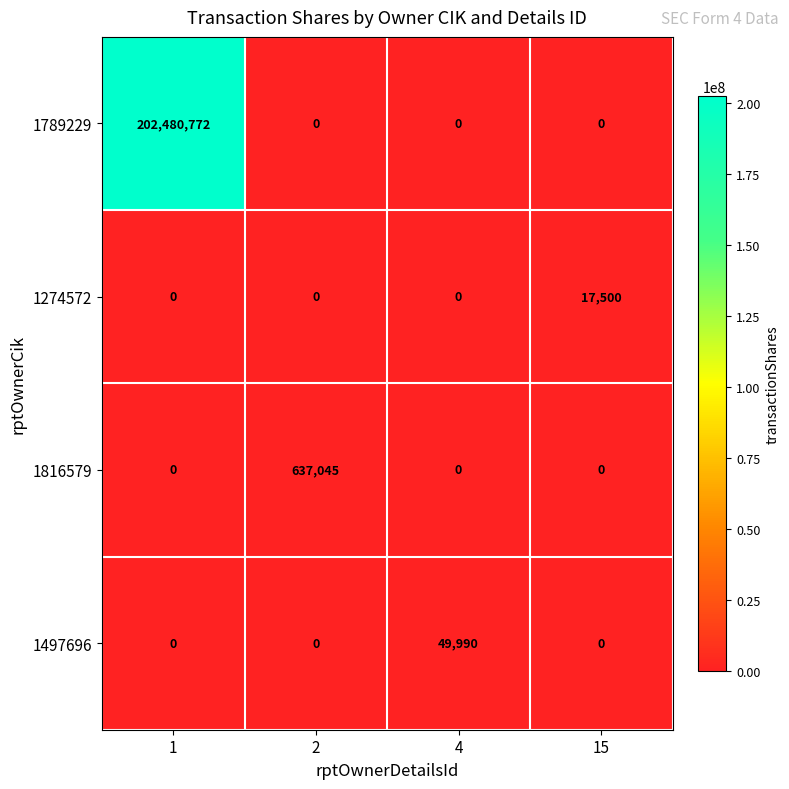

What is the difference between the maximum and minimum values in the 1497696 series?

49990